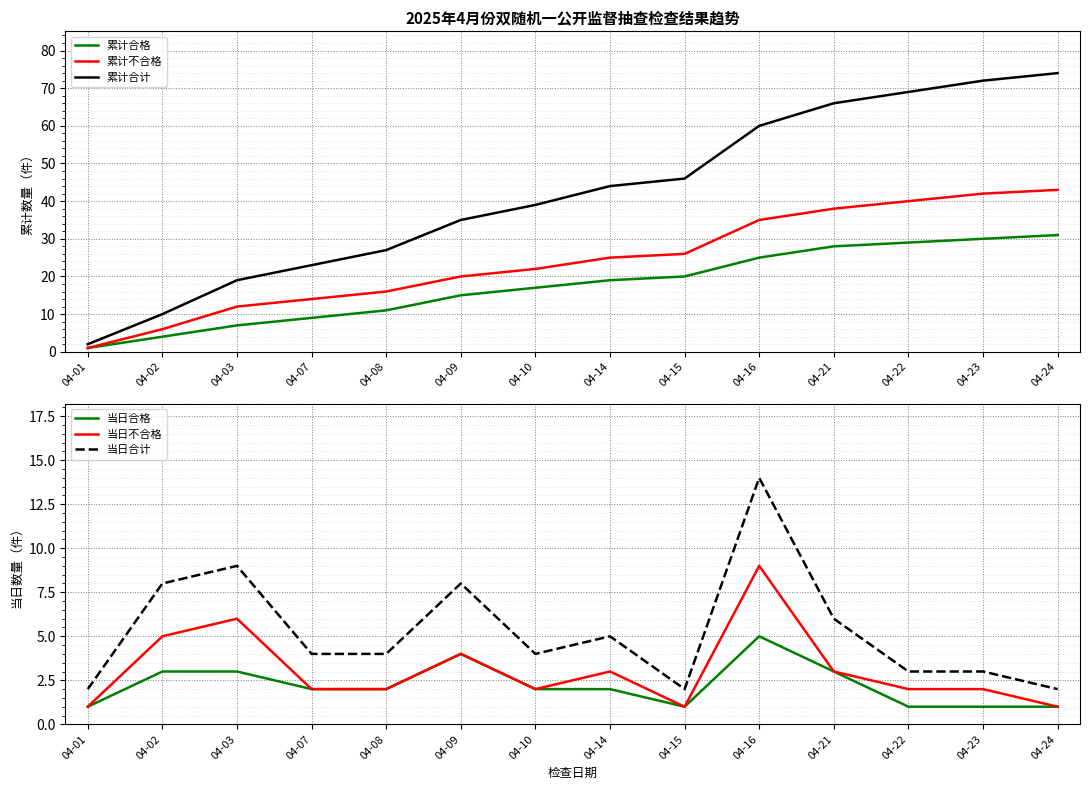

What is the difference between the highest and lowest values at 04-02?

7